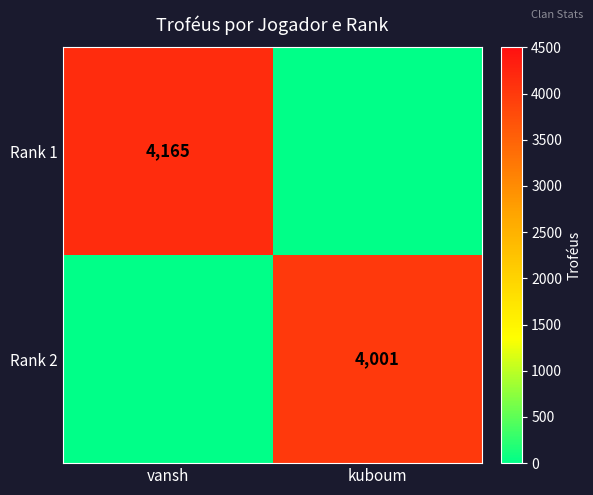

The value of Rank 1 at vansh is 4165. True or false?

True